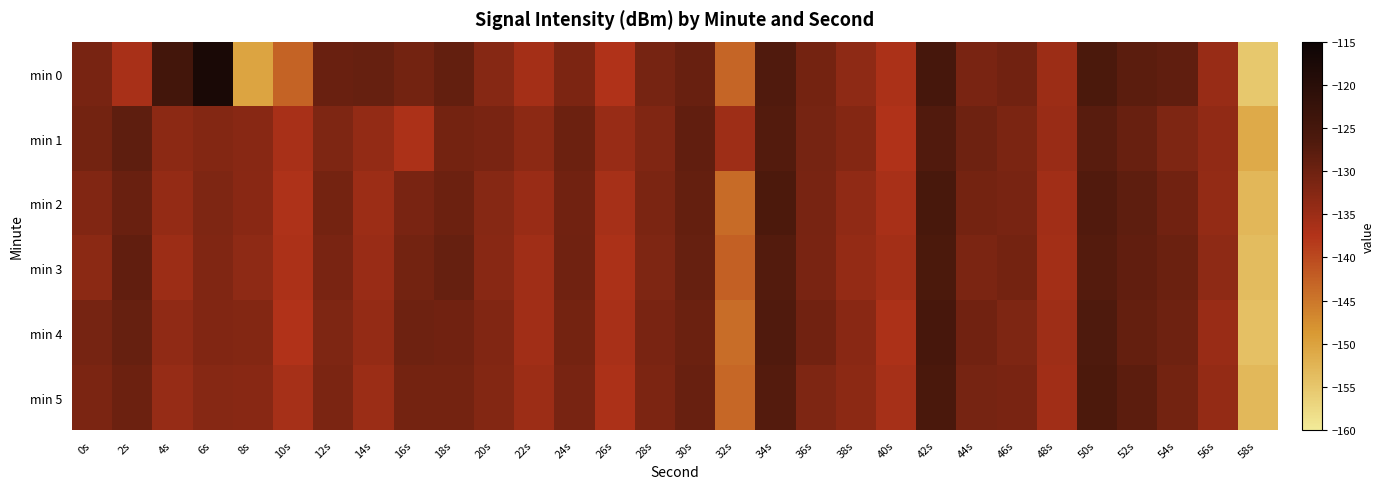

At which category does the chart reach its minimum across all series?

58s